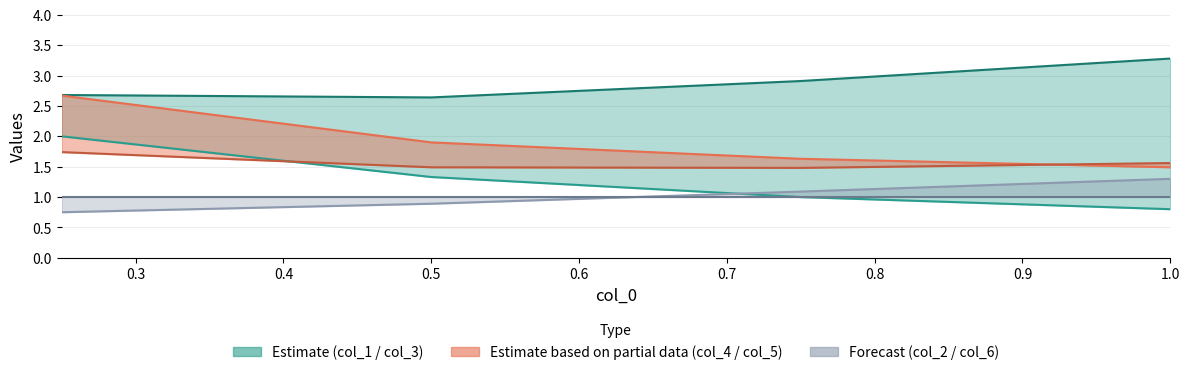

True or false: col_1 and col_2 intersect in this chart.

False